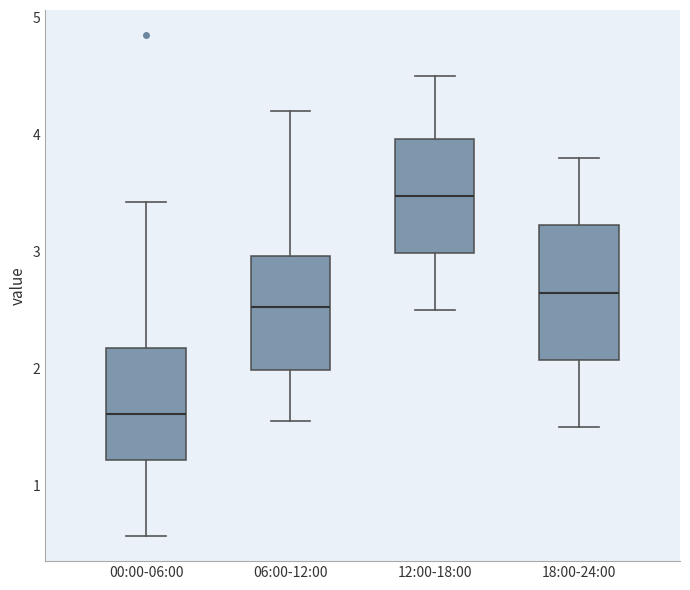

Where is the lower edge of the box for 18:00-24:00 on the y-axis? The values are not printed on the chart, so give them approximately, as read against the axis.

2.1